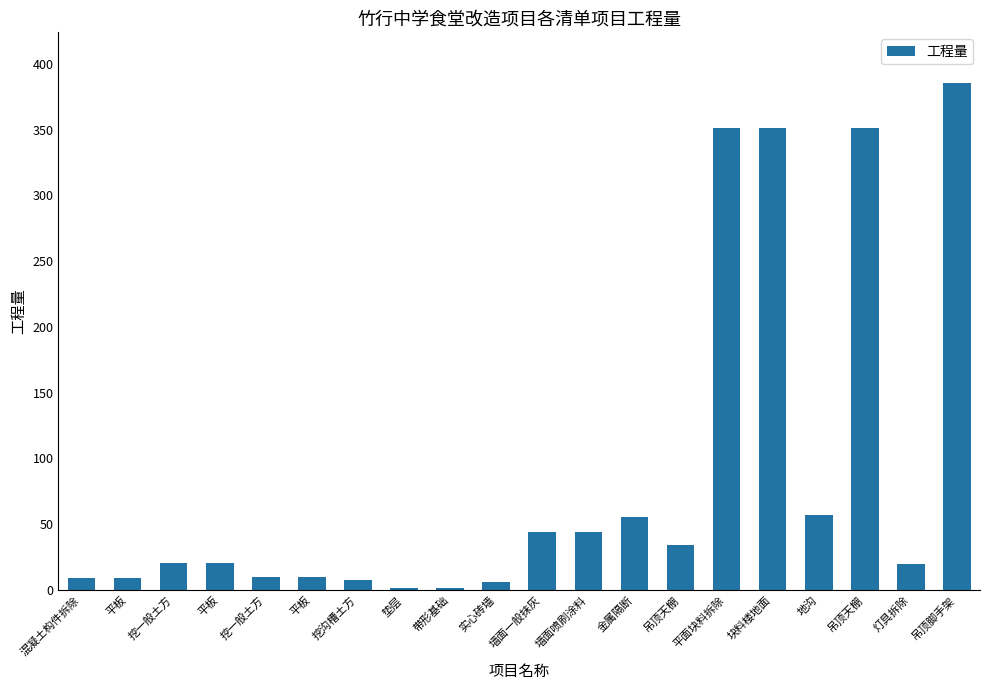

Approximately how many times larger is the value at 灯具拆除 compared to 平板?

2.0